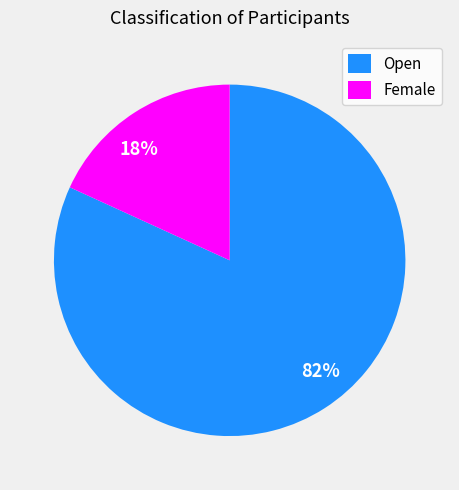

Which category has the smallest portion of the pie?

Female